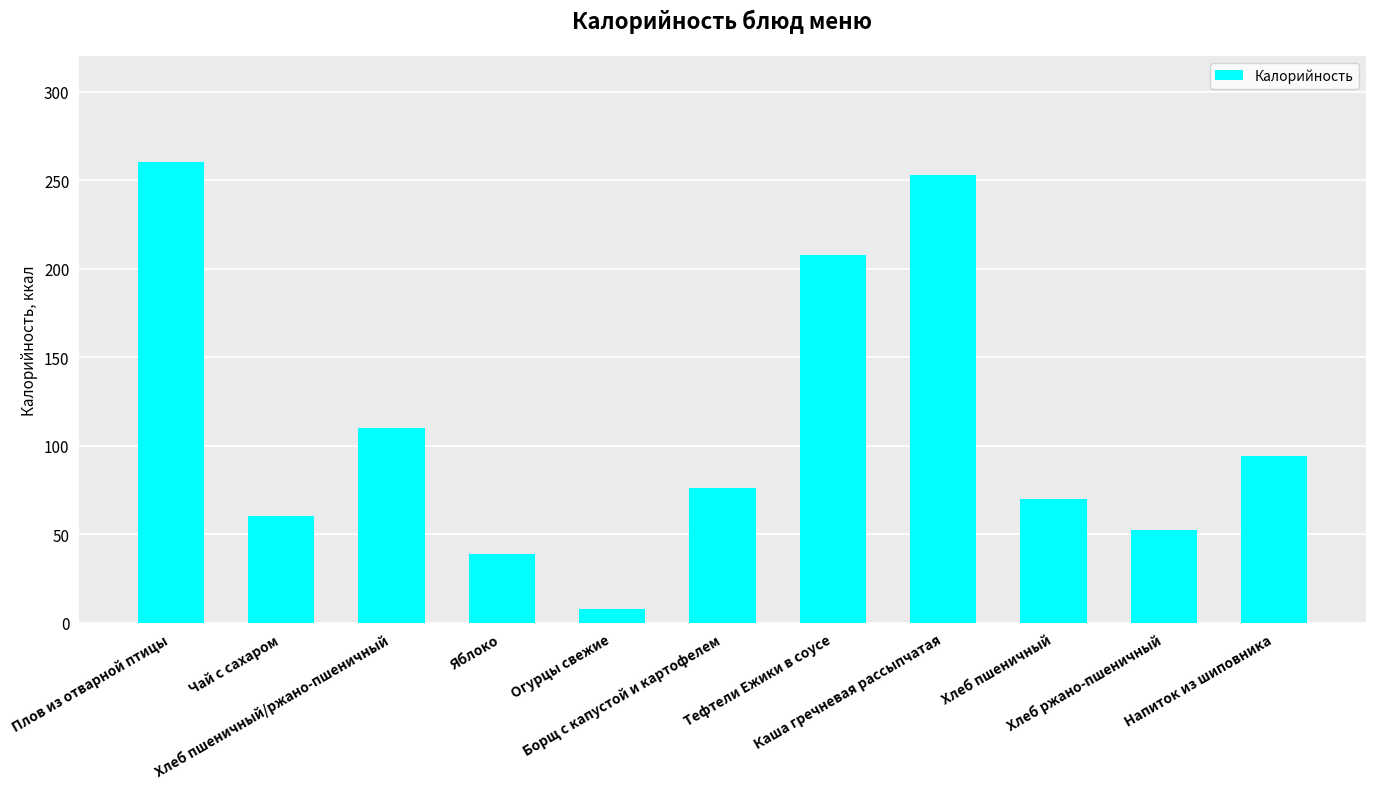

The chart shows a value of 92.8 at Хлеб пшеничный. True or false?

False